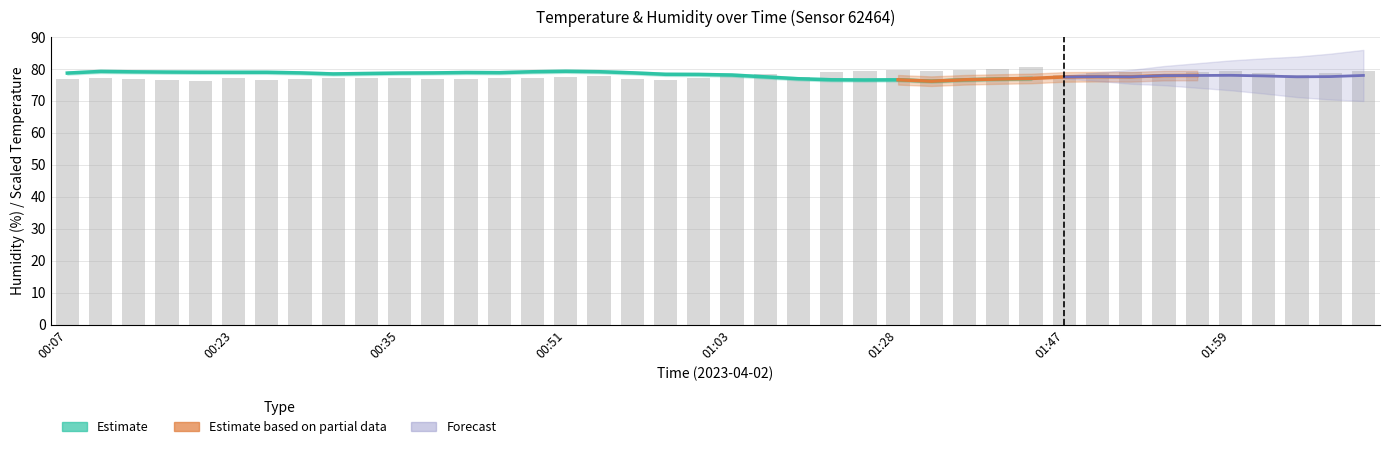

What is the sum of the values at 00:28 and 00:56?

153.8